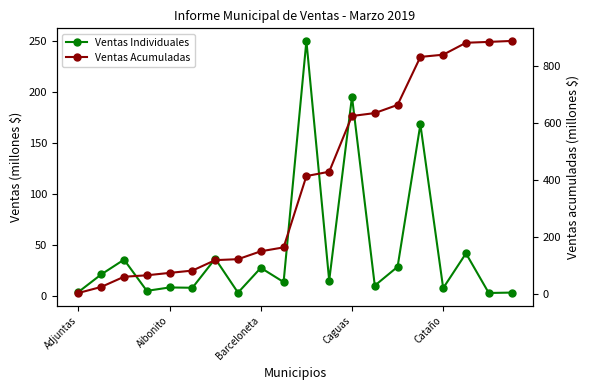

Which series has the largest total across all categories?

Ventas Acumuladas